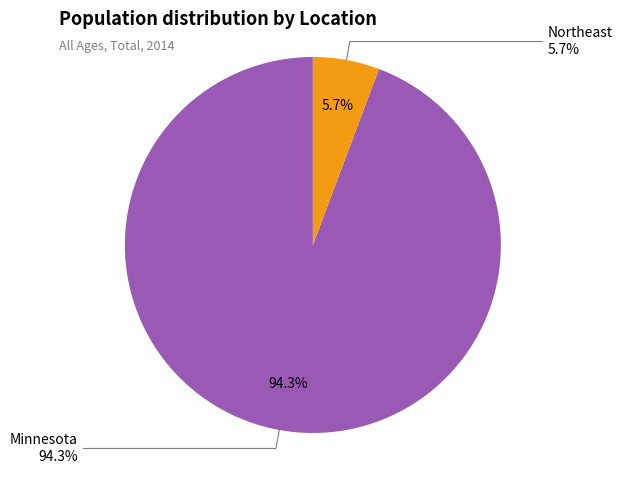

Count the number of slices in the pie.

2